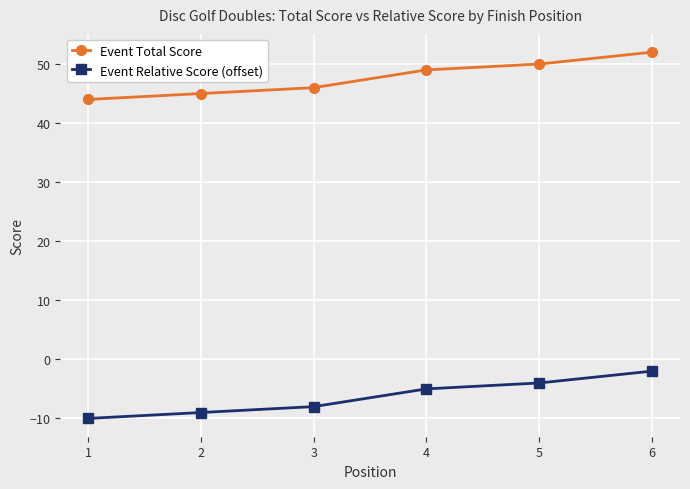

Read the Event Total Score value at 5.

50